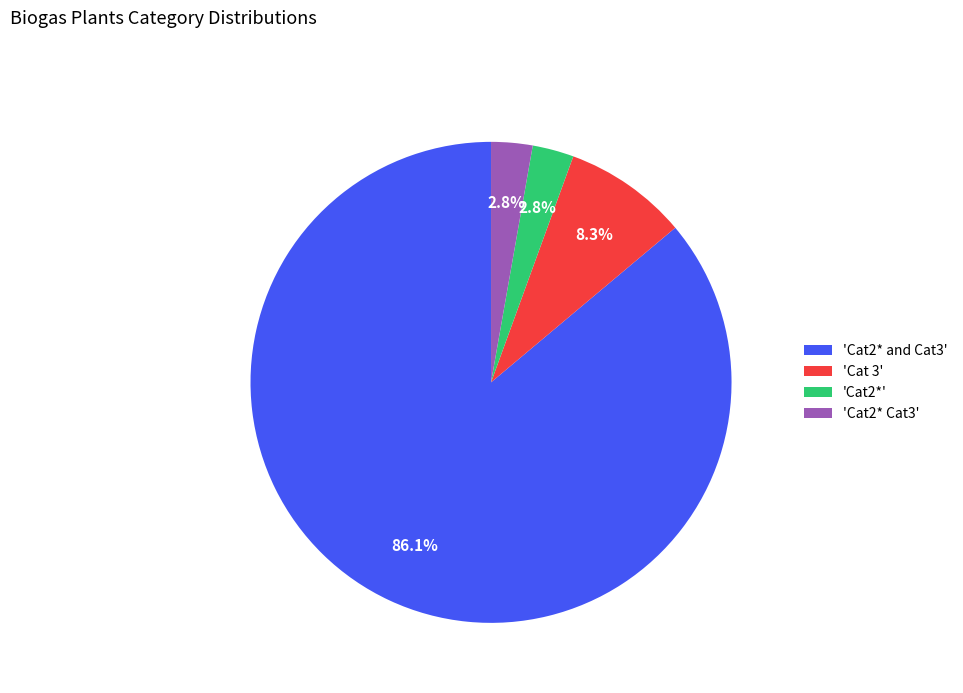

What is the largest slice in the pie chart?

'Cat2* and Cat3'